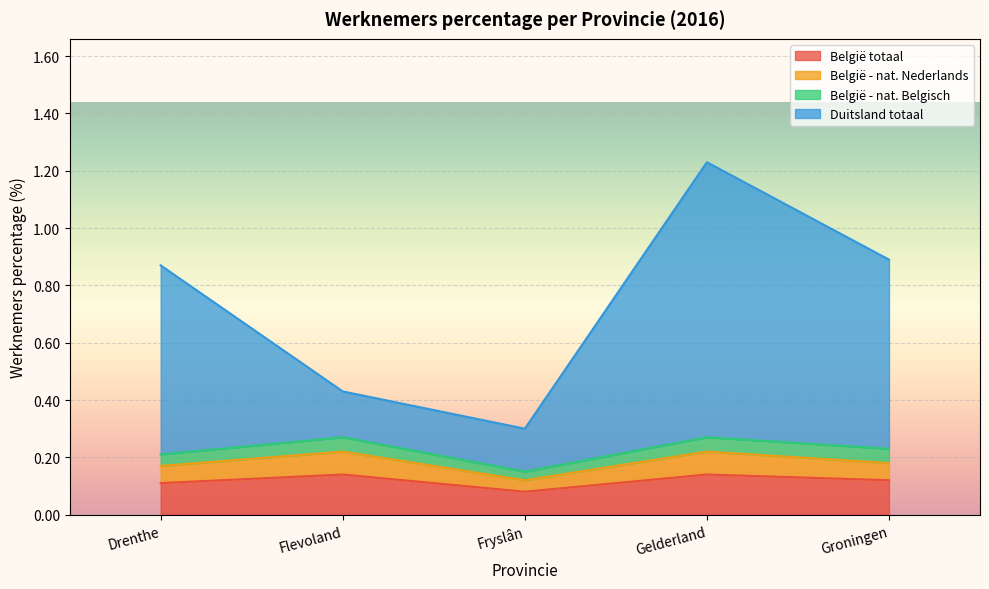

At which category is the sum across all series the highest?

Gelderland